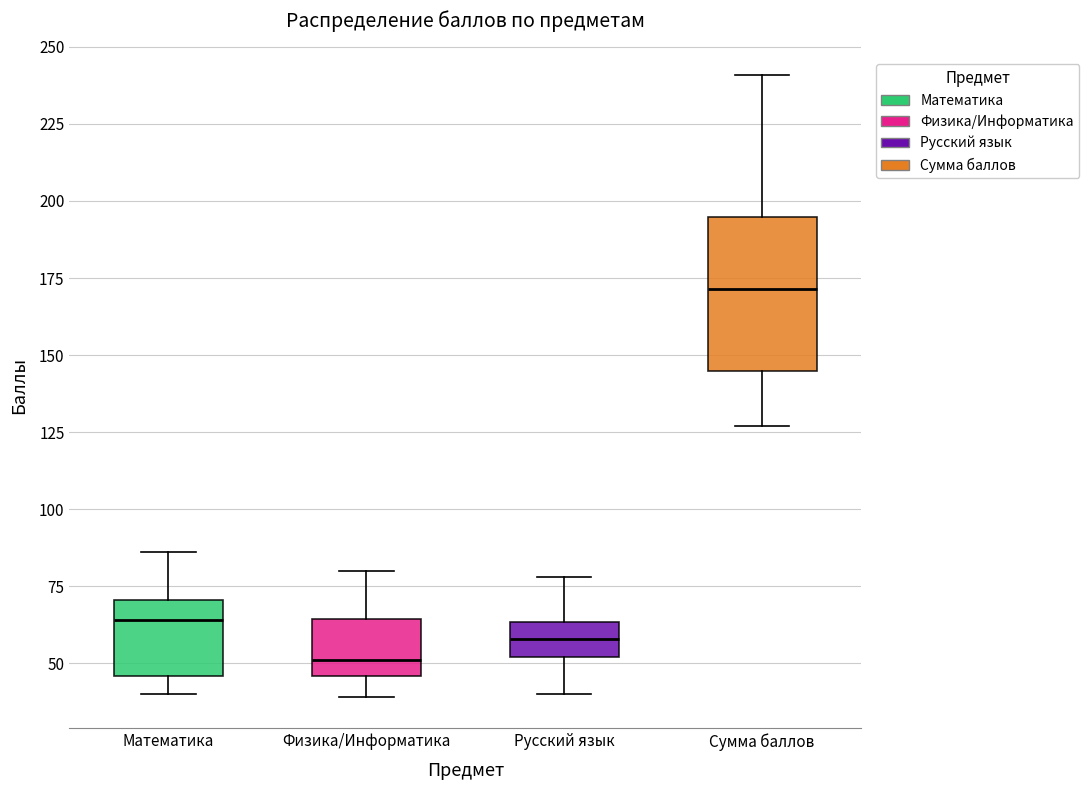

Reading left to right, read every box against the y-axis: the position of its median line, the range the box covers, and the ends of its whiskers. The values are not printed on the chart, so give them approximately, as read against the axis.

Математика: median 65, box 45 to 70, whiskers 40 to 85
Физика/Информатика: median 50, box 45 to 65, whiskers 40 to 80
Русский язык: median 60, box 50 to 65, whiskers 40 to 80
Сумма баллов: median 170, box 145 to 195, whiskers 125 to 240